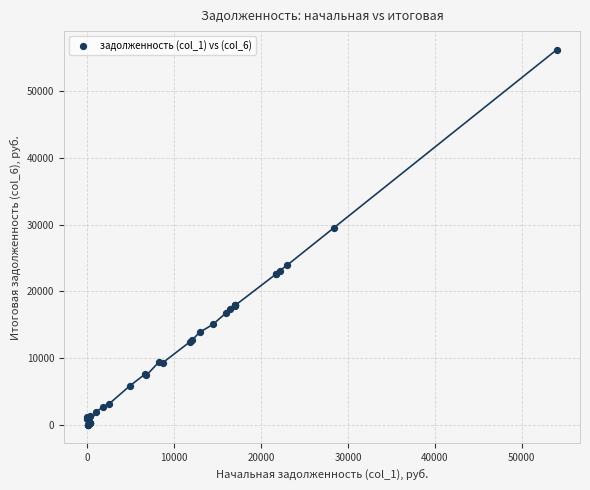

What Y value in the scatter plot is closest to 28123?

29569.9